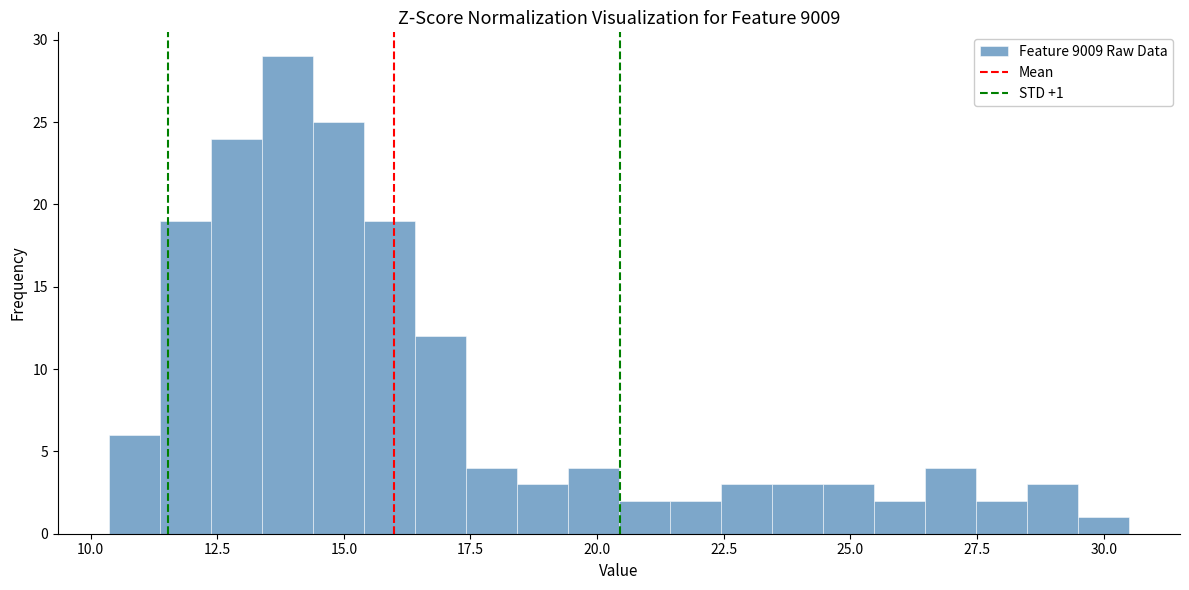

Around what value on the x-axis is the tallest bar? Give the approximate position of its centre, as read against the axis.

14.0